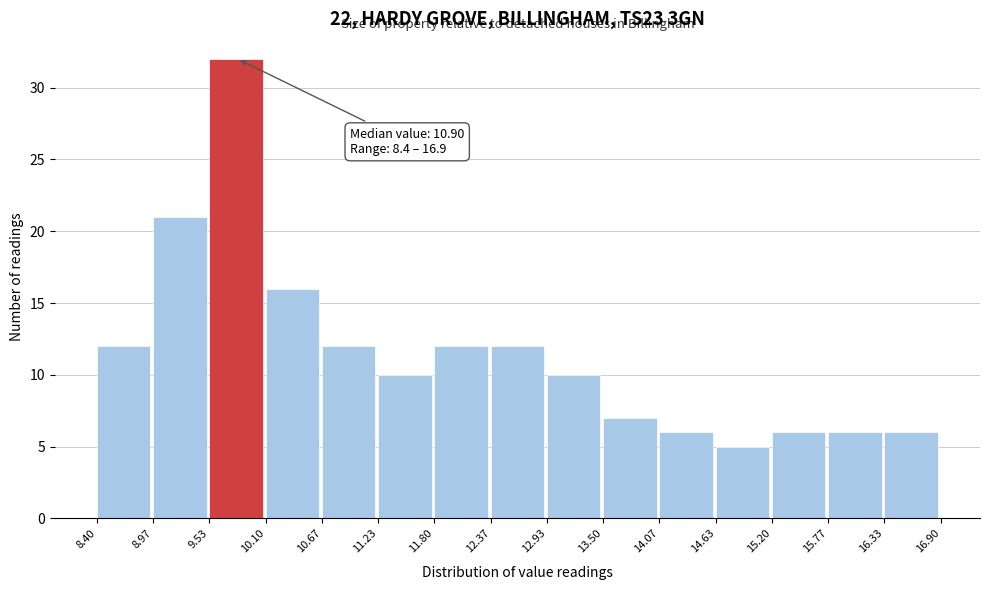

Over which range of the x-axis is the bar tallest?

9.53 to 10.10